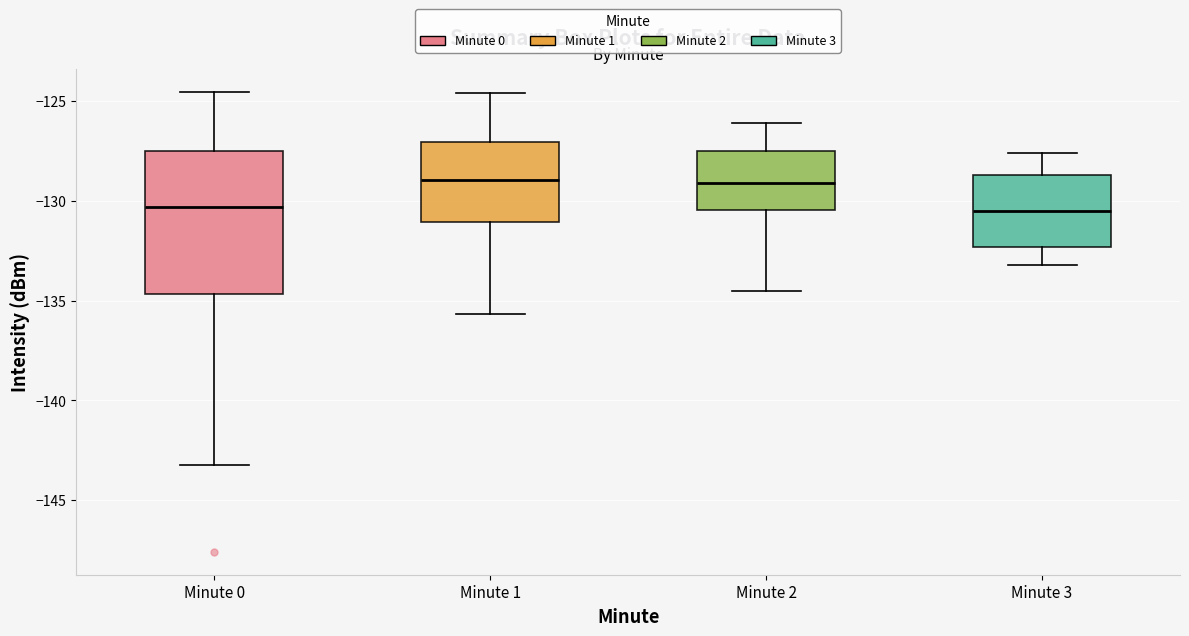

Reading left to right, read every box against the y-axis: the position of its median line, the range the box covers, and the ends of its whiskers. The values are not printed on the chart, so give them approximately, as read against the axis.

Minute 0: median -130.5, box -134.5 to -127.5, whiskers -143.0 to -124.5
Minute 1: median -129.0, box -131.0 to -127.0, whiskers -135.5 to -124.5
Minute 2: median -129.0, box -130.5 to -127.5, whiskers -134.5 to -126.0
Minute 3: median -130.5, box -132.5 to -128.5, whiskers -133.0 to -127.5